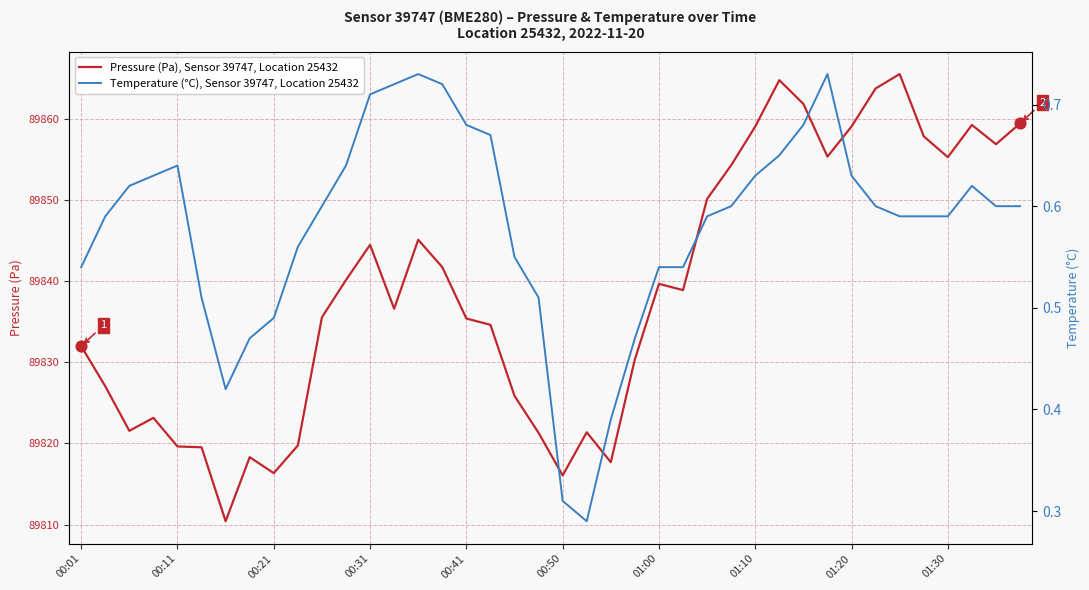

Is the value of Temperature (°C), Sensor 39747, Location 25432 at 39 greater than the value of Pressure (Pa), Sensor 39747, Location 25432 at 36?

No